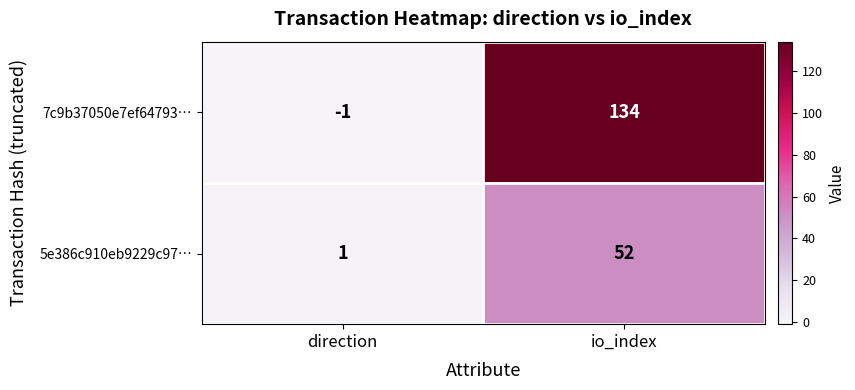

Read the 5e386c910eb9229c97… value at io_index.

52